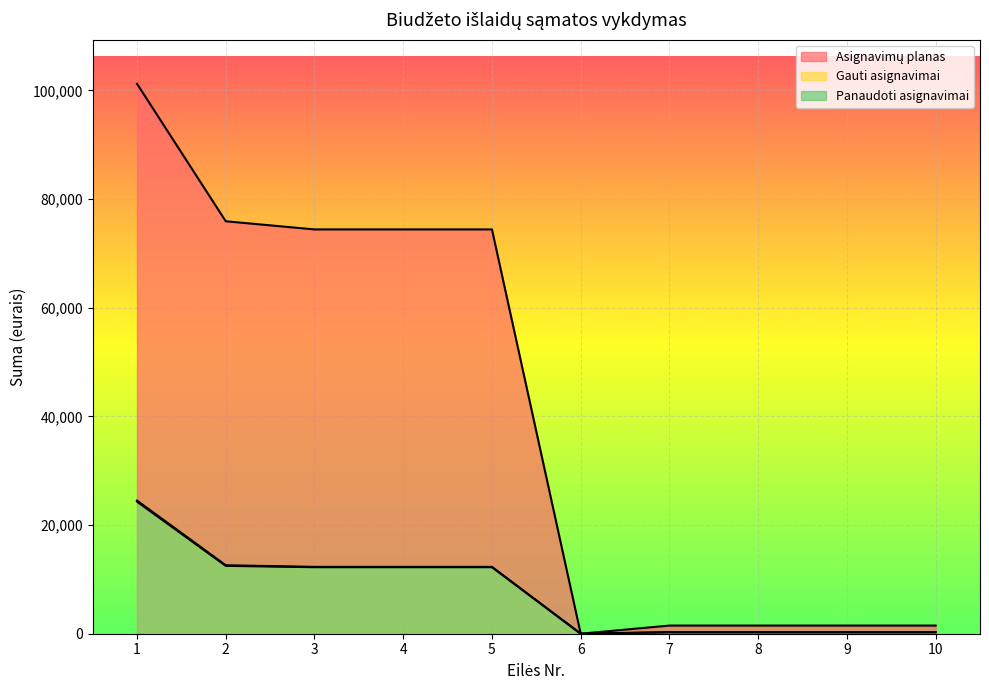

Between 2 and 5, which series saw the biggest shift?

Asignavimų planas